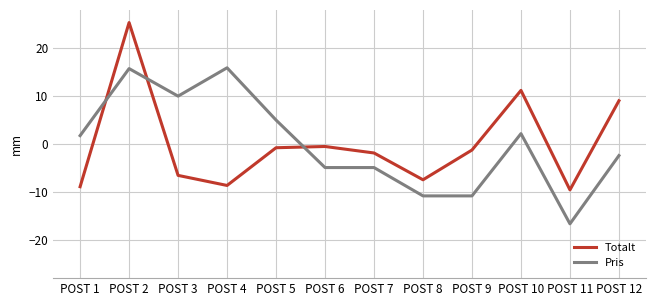

Is this an area chart (filled region under the line)?

No